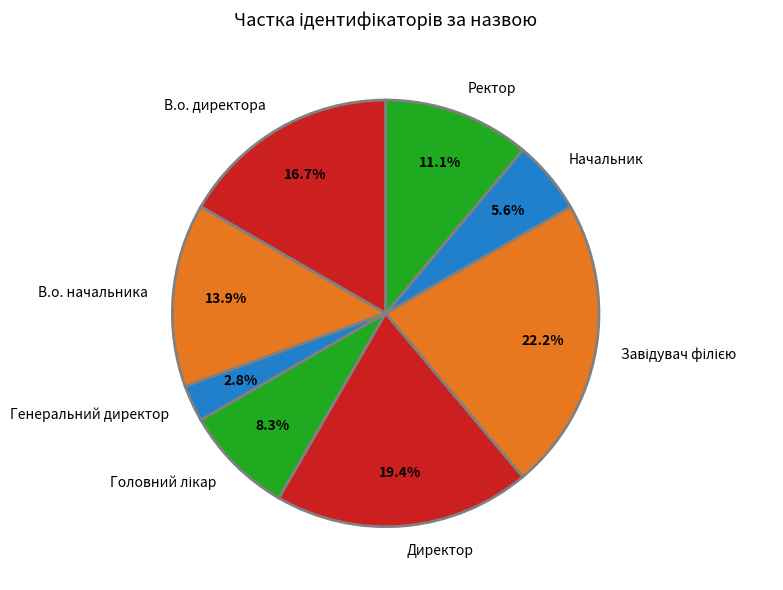

Does В.о. начальника represent more than half of the total?

No